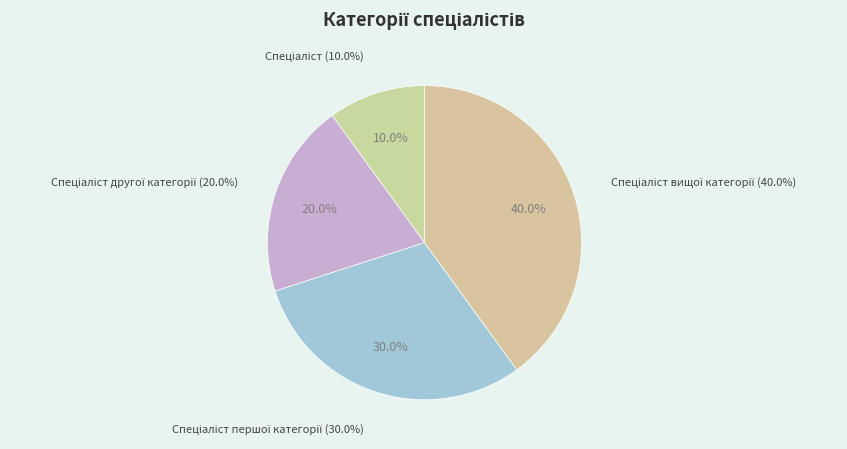

To the nearest percent, what is the combined percentage of Спеціаліст вищої категорії and Спеціаліст?

50%